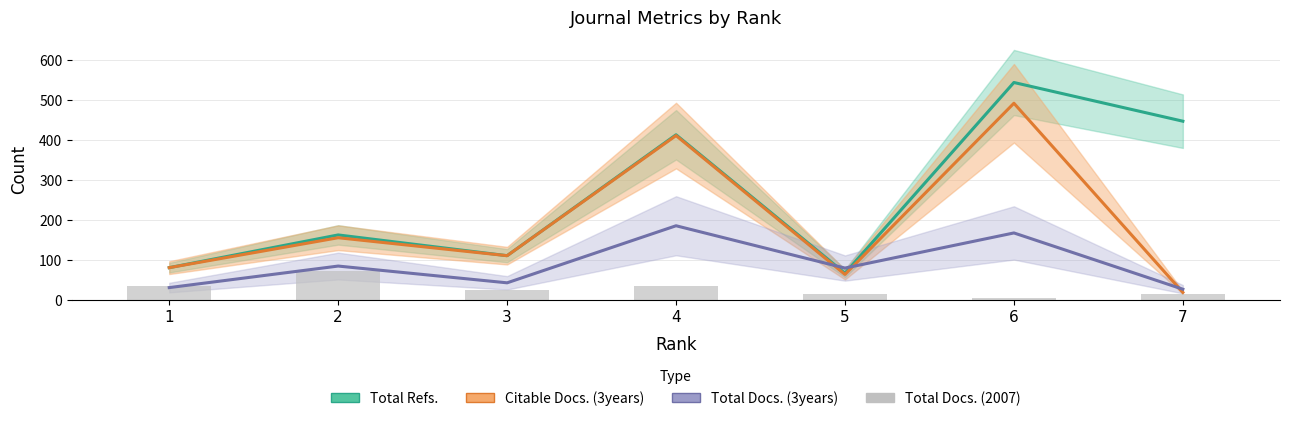

List the series in order of their overall mean, lowest first.

Total Docs. (2007), Total Docs. (3years), Citable Docs. (3years), Total Refs.